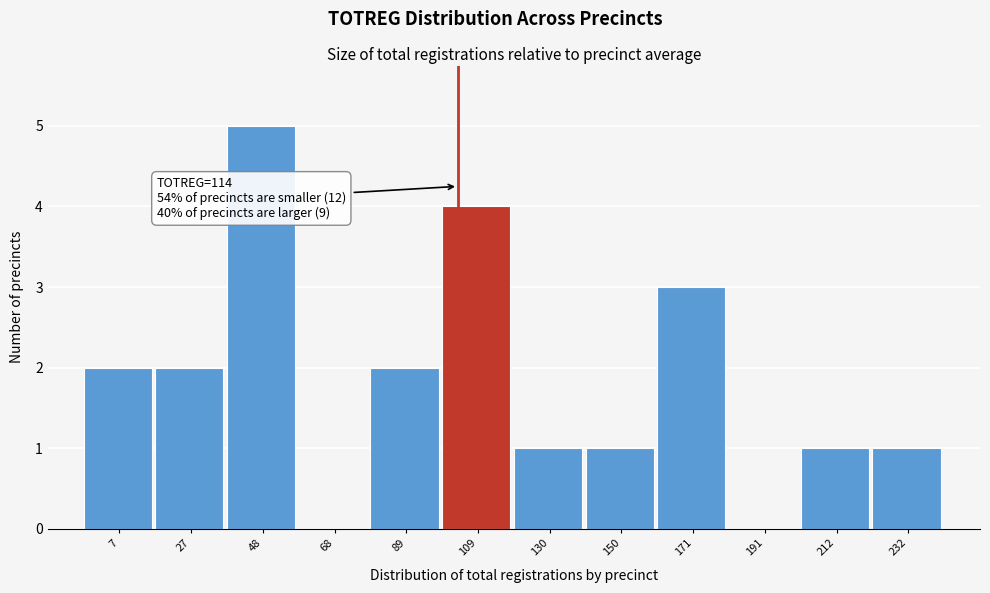

Reading right to left, list all the values displayed in this chart.

232=1	212=1	191=0	171=3	150=1	130=1	109=4	89=2	68=0	48=5	27=2	7=2